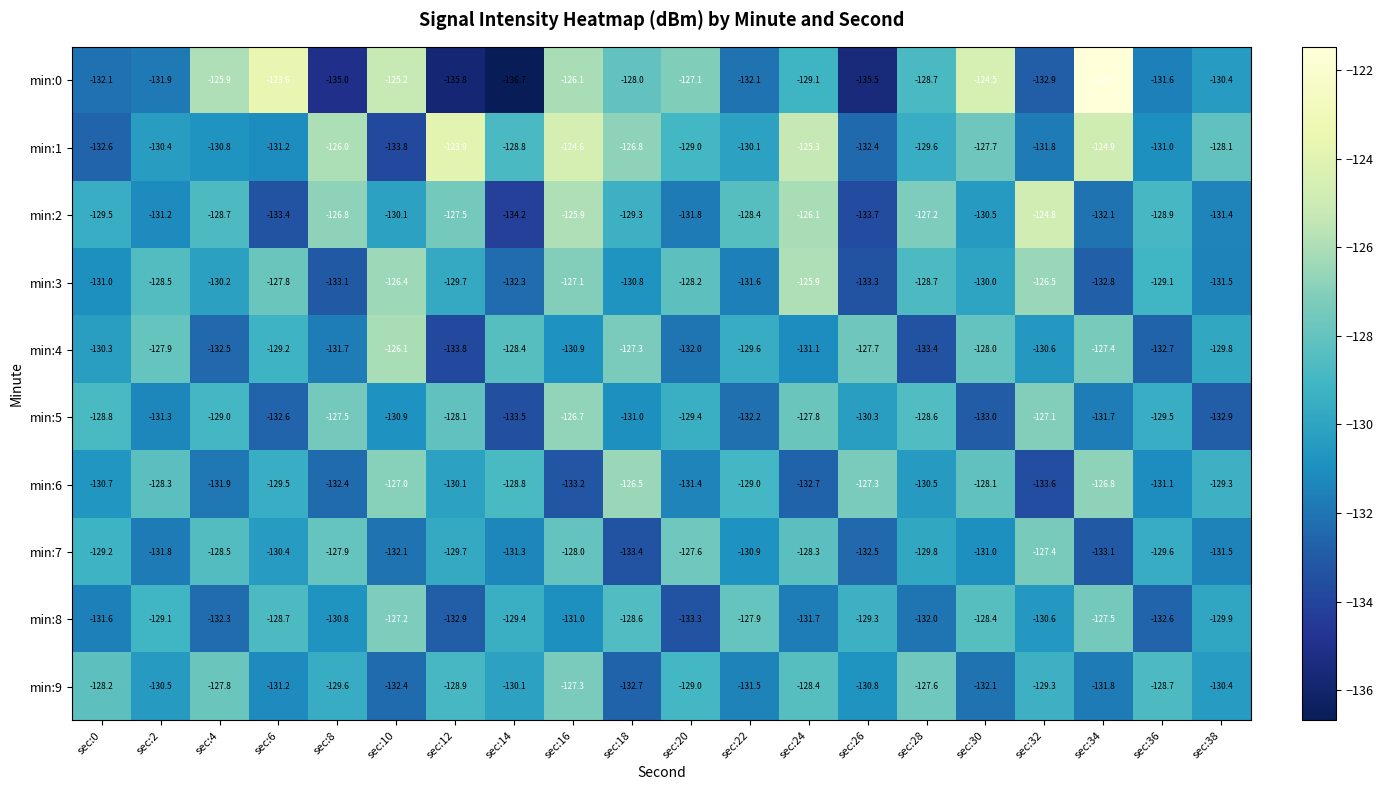

Where does the min:9 series first go above -129?

sec:0